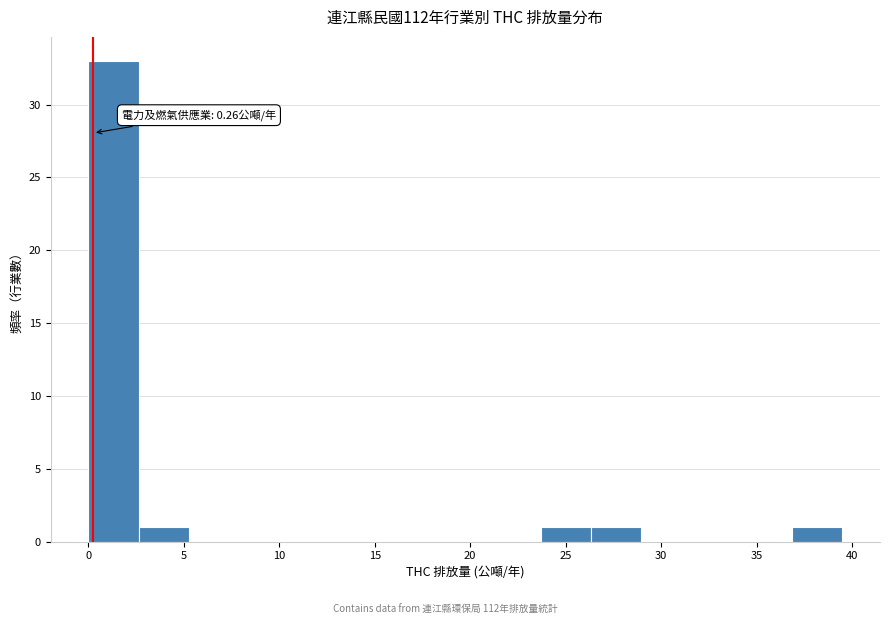

Over which range of the x-axis is the bar tallest?

0.0 to 2.5